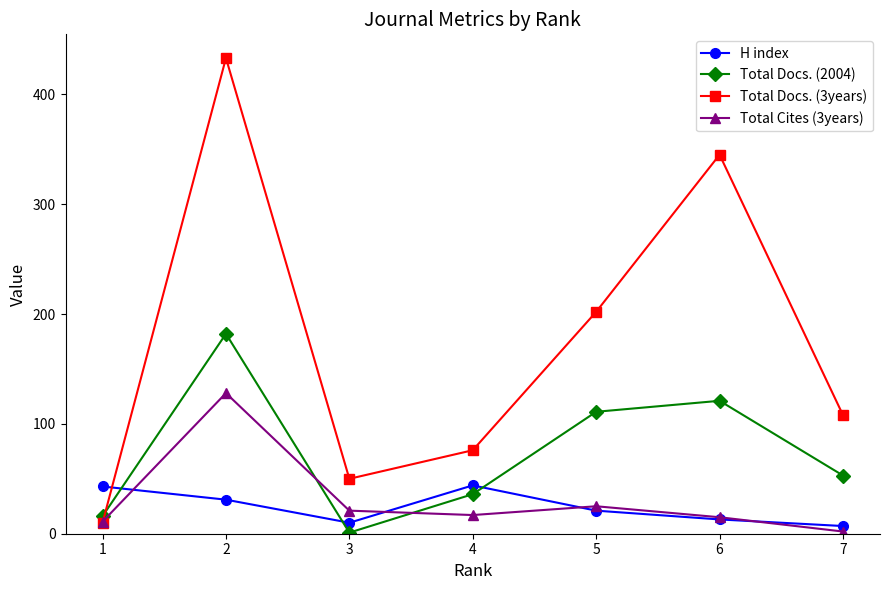

Between 1 and 2, which series saw the biggest shift?

Total Docs. (3years)